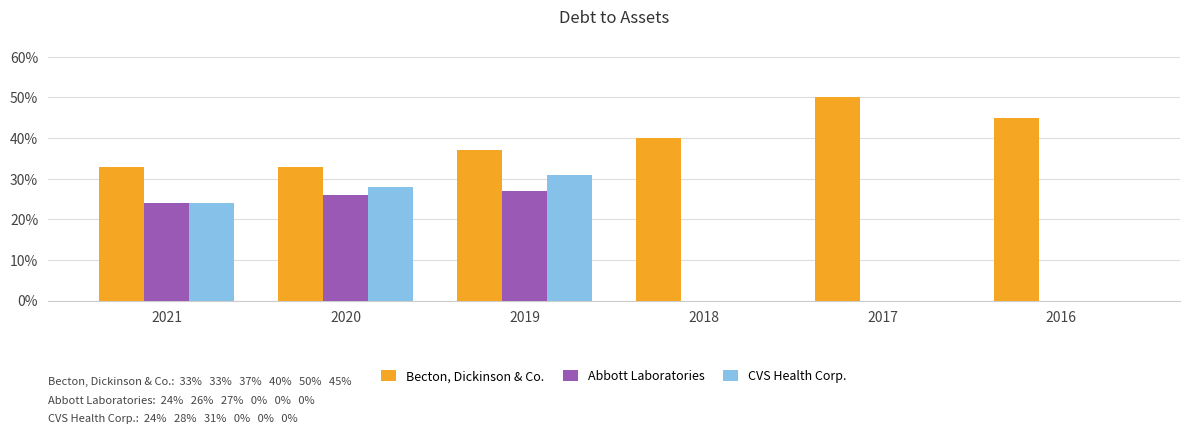

At which category is the sum across all series the highest?

2019